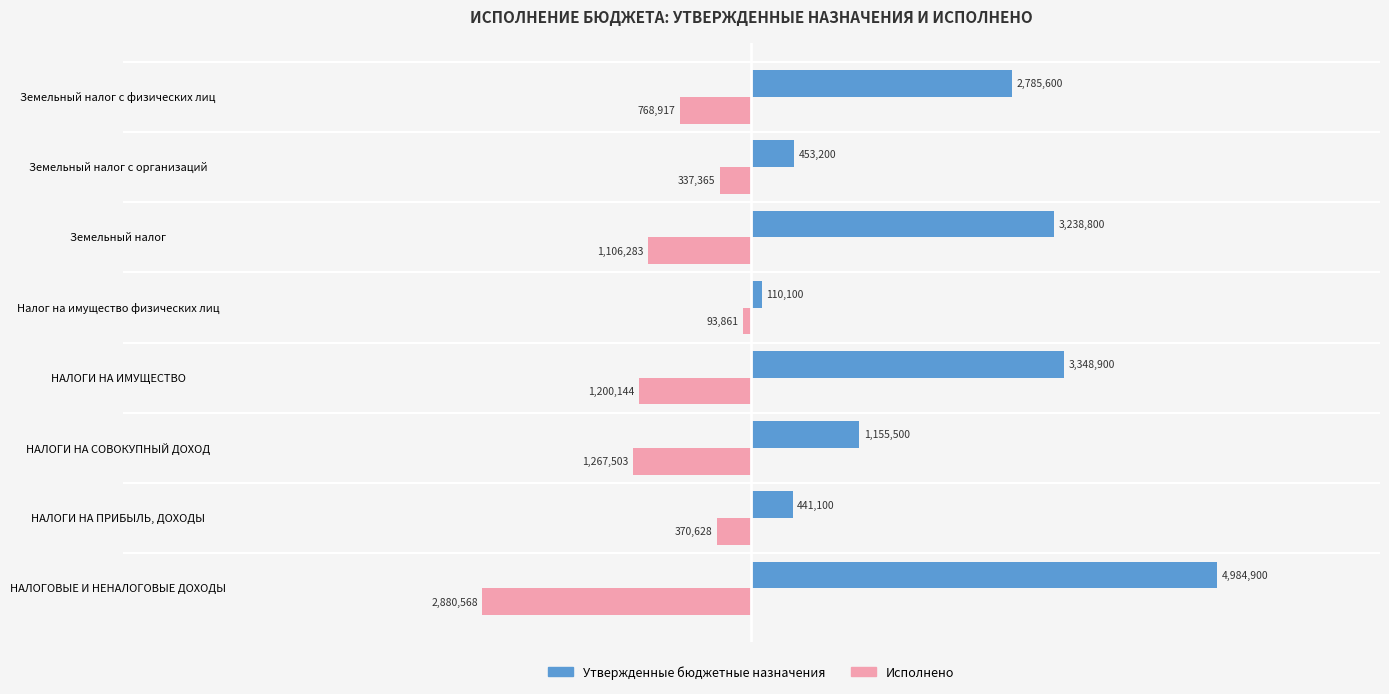

How many values in the Исполнено series are below -768917?

5